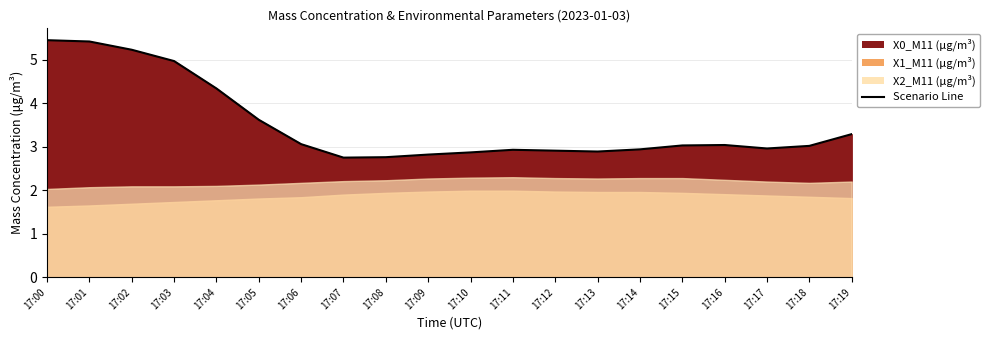

What is the difference between the second highest and second lowest values?

2.7